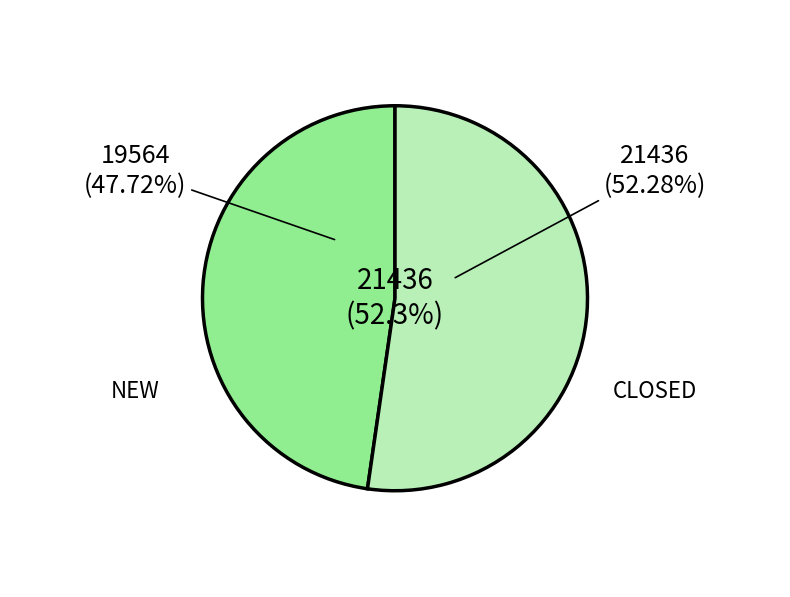

How much of the chart is everything except NEW?

52.3%